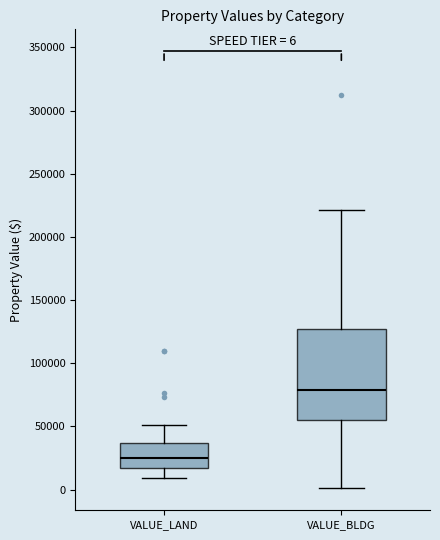

Which box has the lowest median line?

VALUE_LAND